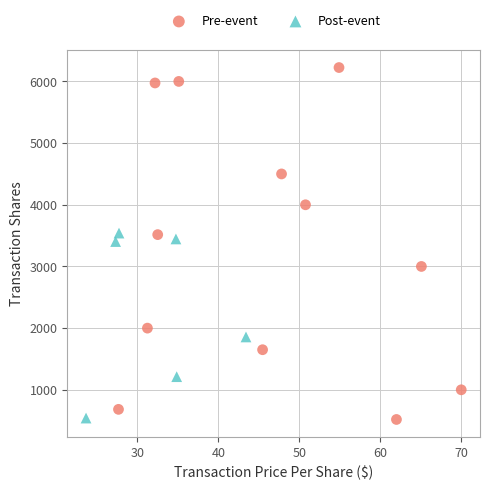

Which series reaches the maximum Y coordinate?

Pre-event